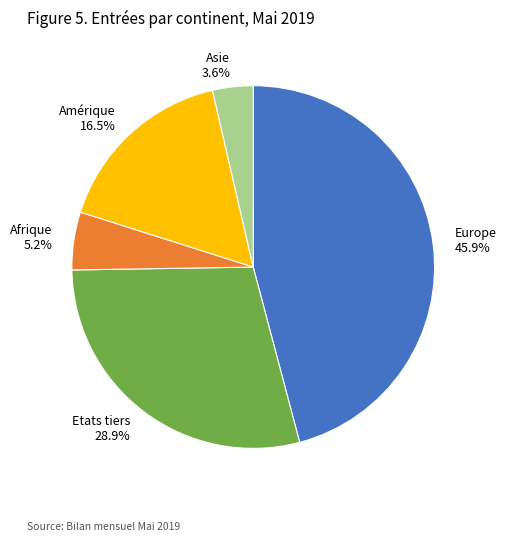

Is it true that Europe is 32% of the pie?

False